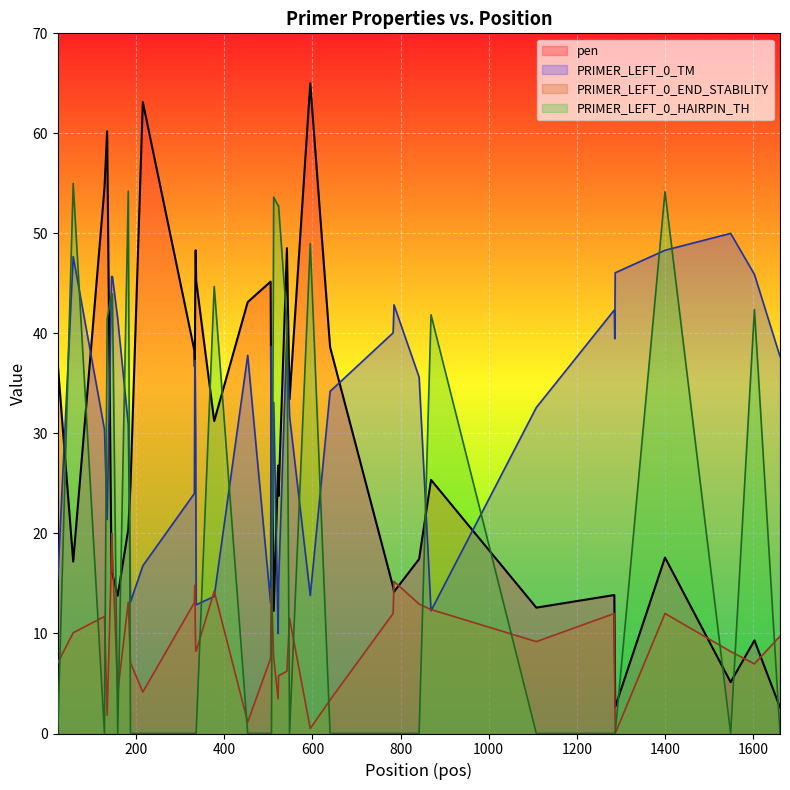

Which series has the largest range (max minus min)?

pen